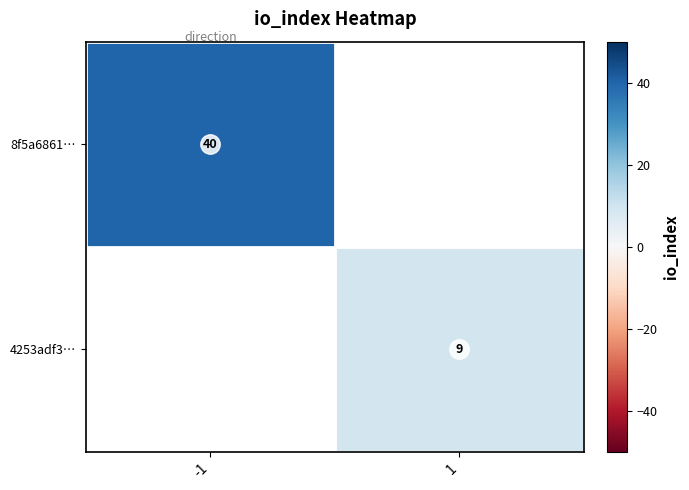

Which series has the widest spread of values?

8f5a6861…